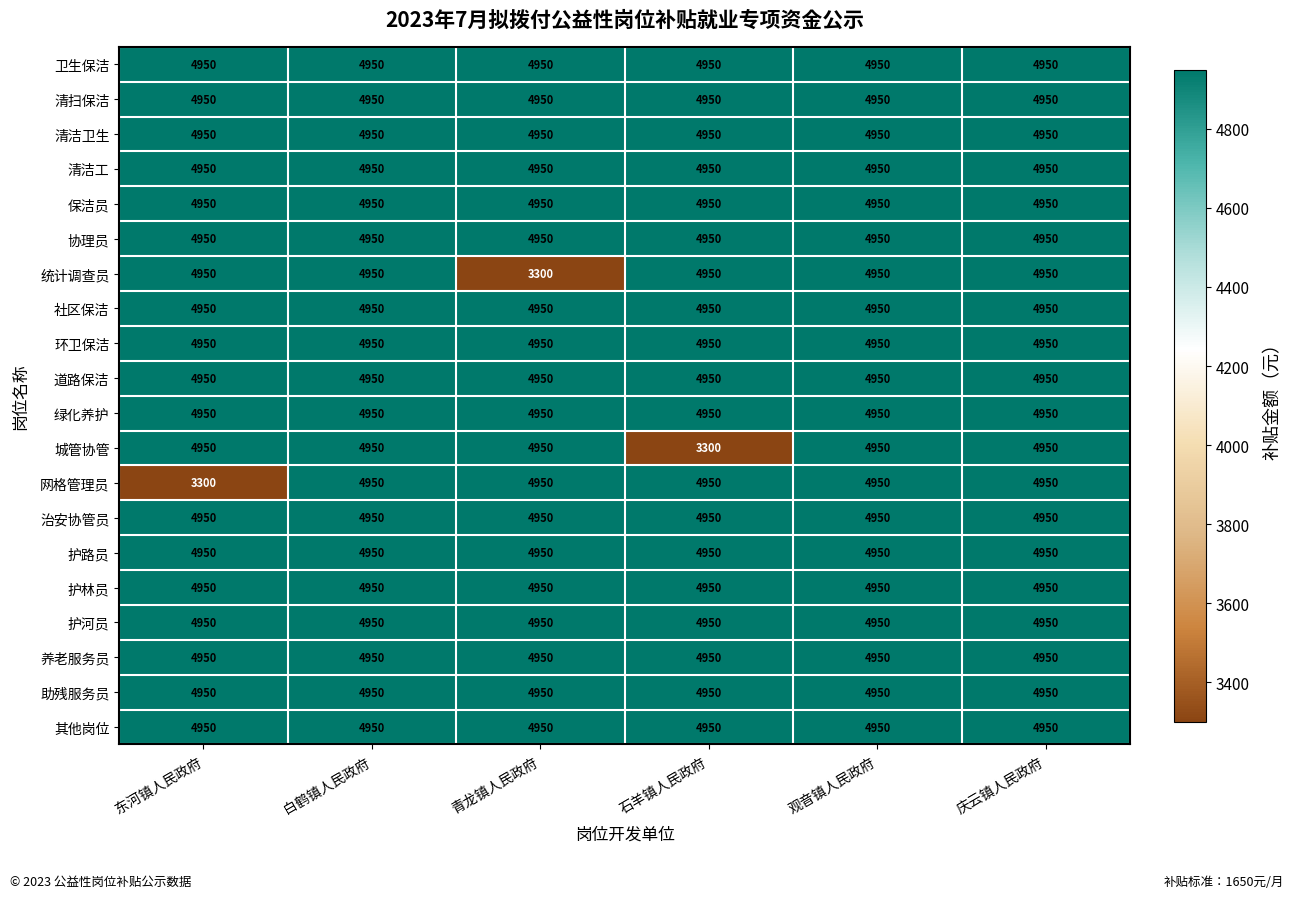

Which series changed the most between 青龙镇人民政府 and 观音镇人民政府?

统计调查员